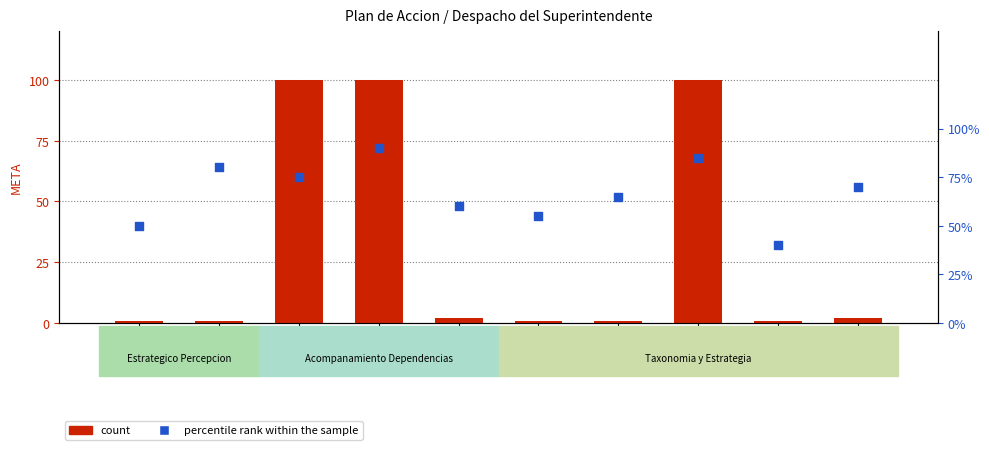

At how many categories does at least one series exceed 32?

3